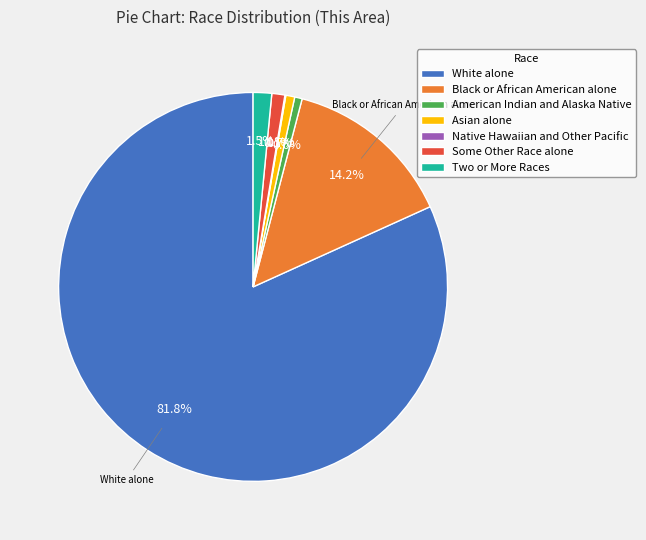

Is the sum of White alone and American Indian and Alaska Native greater than half?

Yes